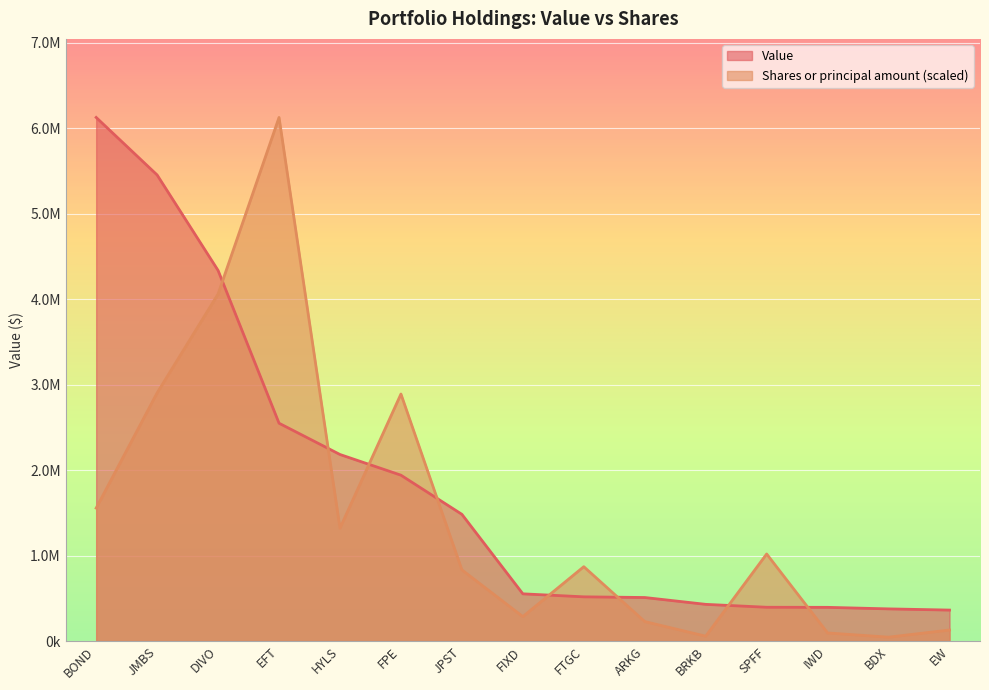

The value of Shares or principal amount at FPE is 3982228.2. True or false?

False